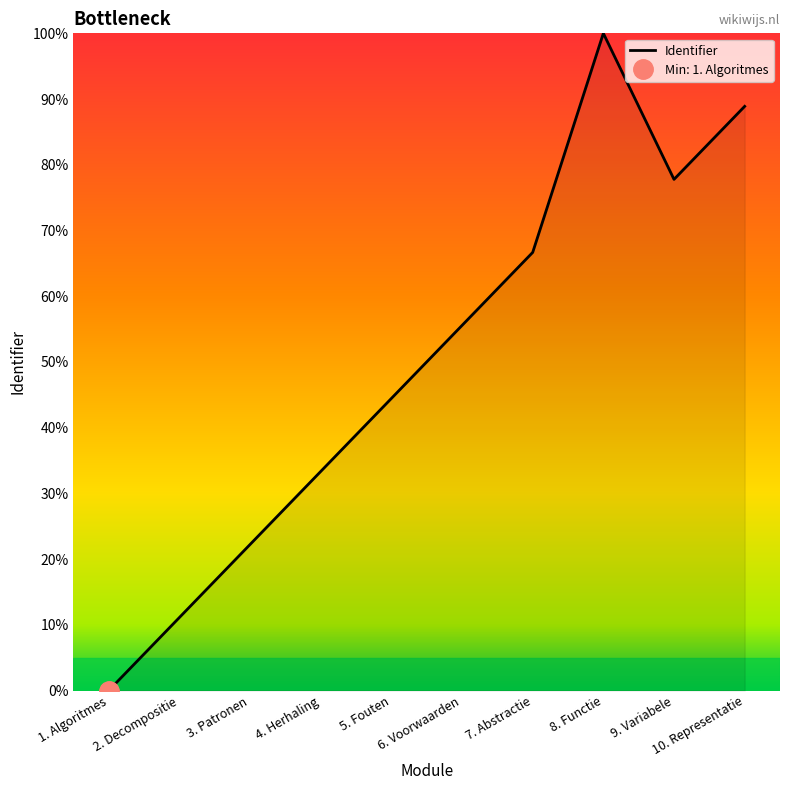

What value does the data have at 2. Decompositie?

11.1